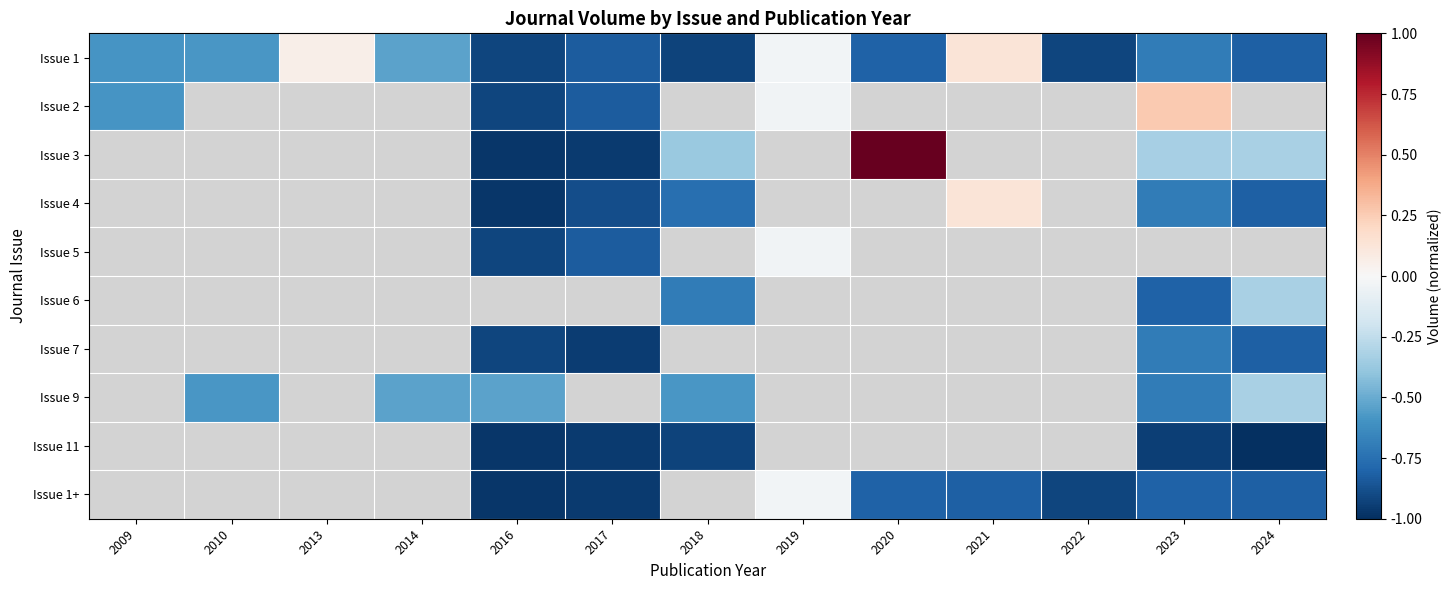

Between 2018 and 2021, which is larger?

2021